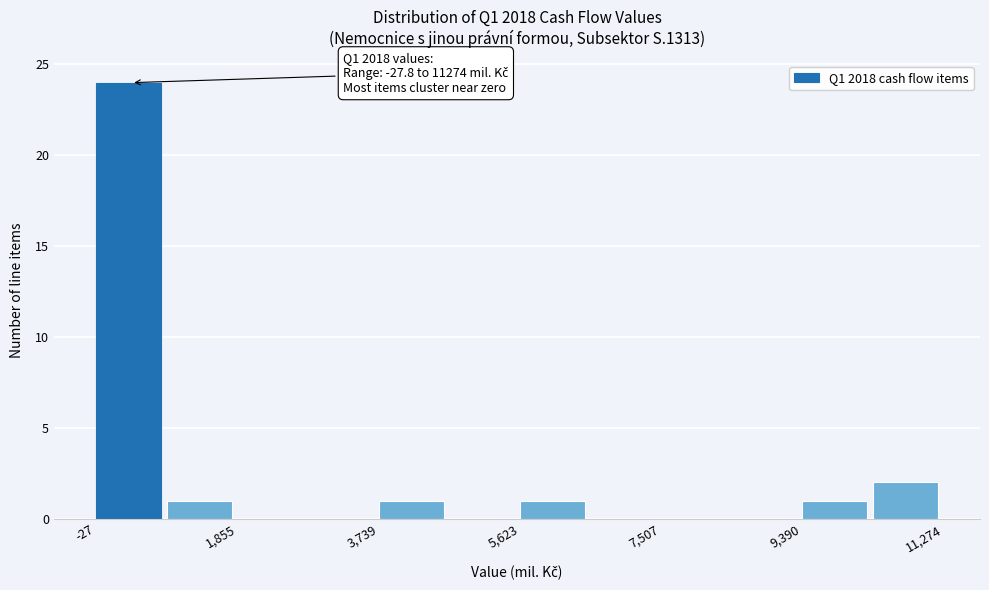

Which range on the x-axis has the tallest bar?

0 to 1000